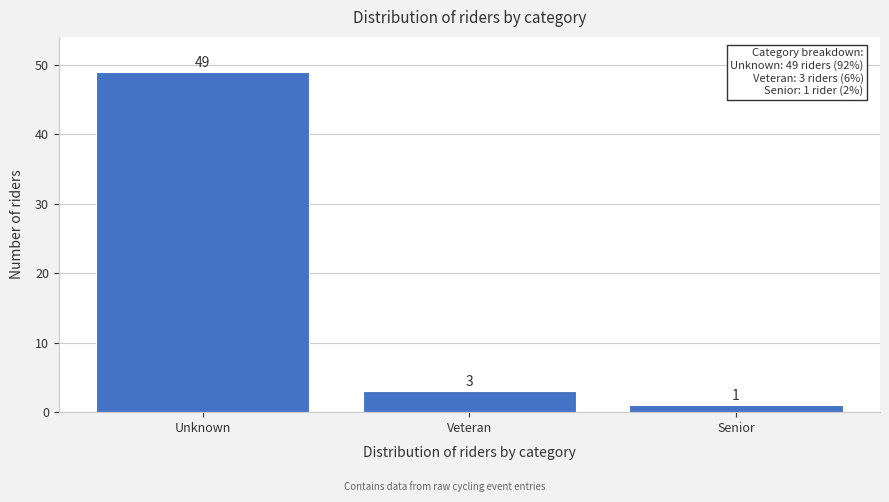

Reading left to right, extract all data points from this chart.

49	3	1